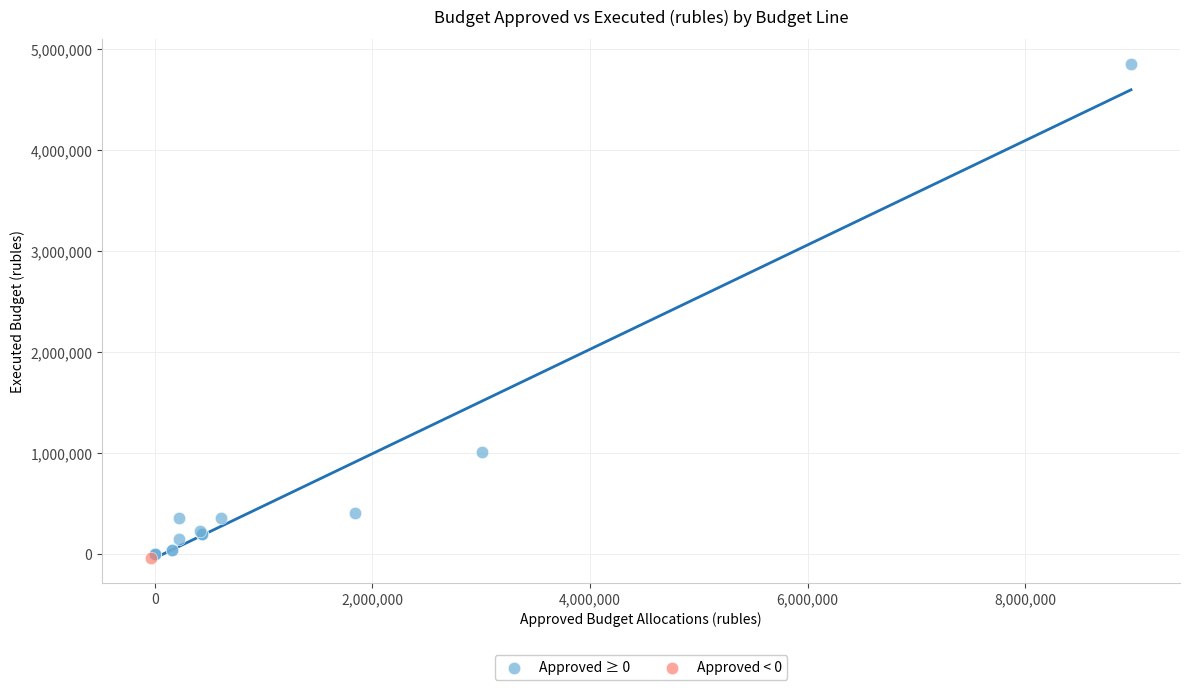

What are all the series names shown in the legend?

Approved ≥ 0, Approved < 0